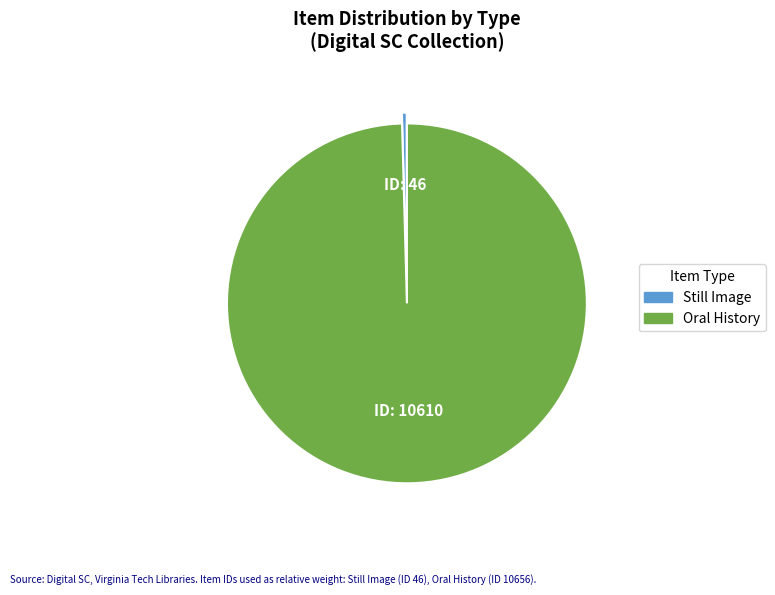

Is there any slice that represents more than half of the pie?

Yes